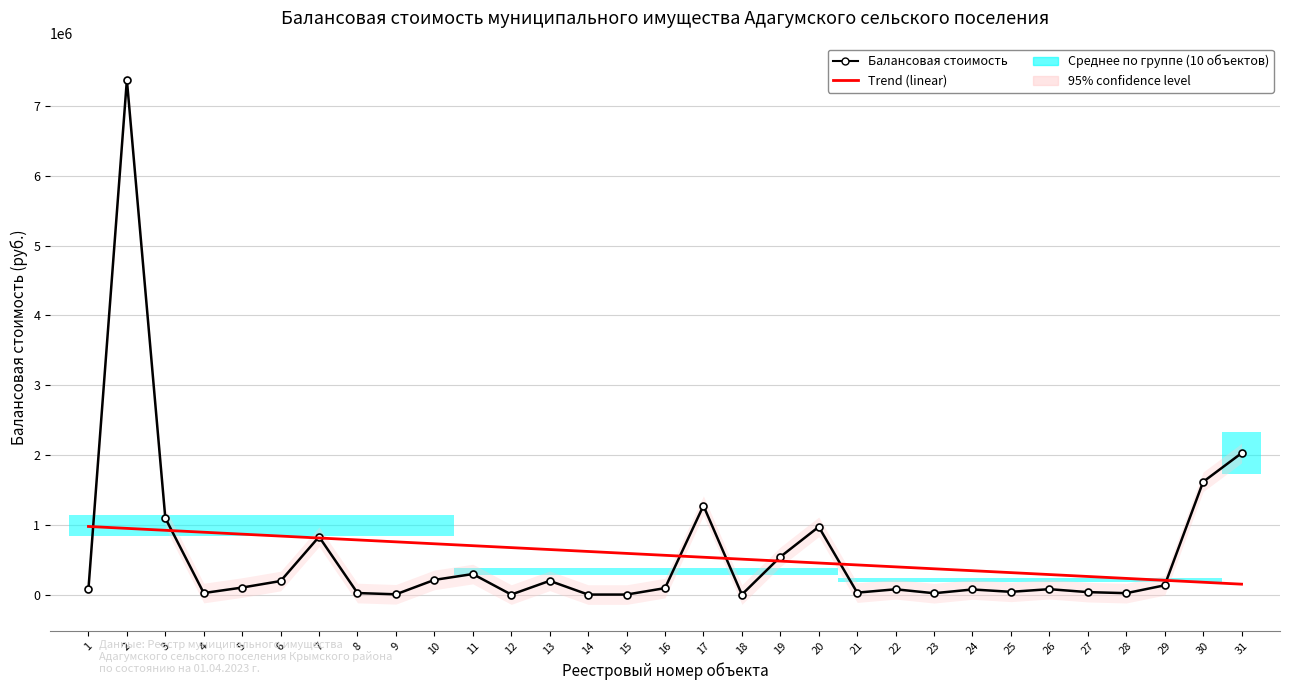

What is the maximum value shown in the chart?

7375312.4